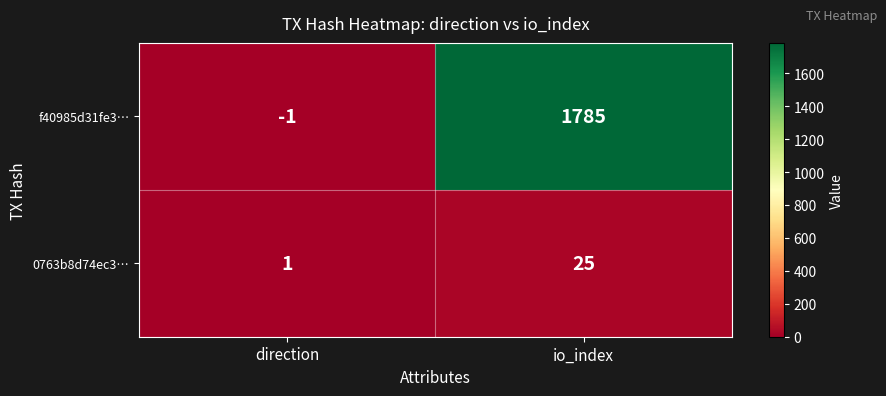

True or false: 0763b8d74ec3… has a value of 12 at io_index.

False